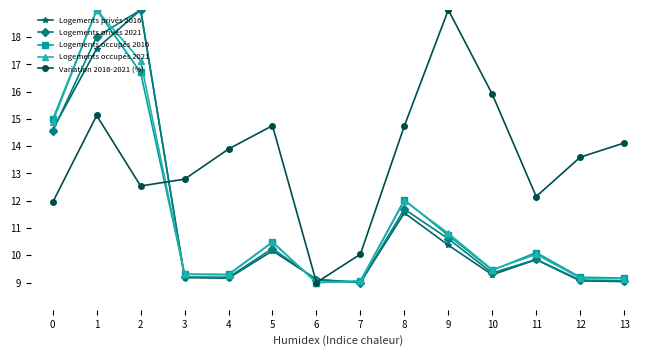

The Logements occupés 2021 series shows 13.2 at 10. True or false?

False